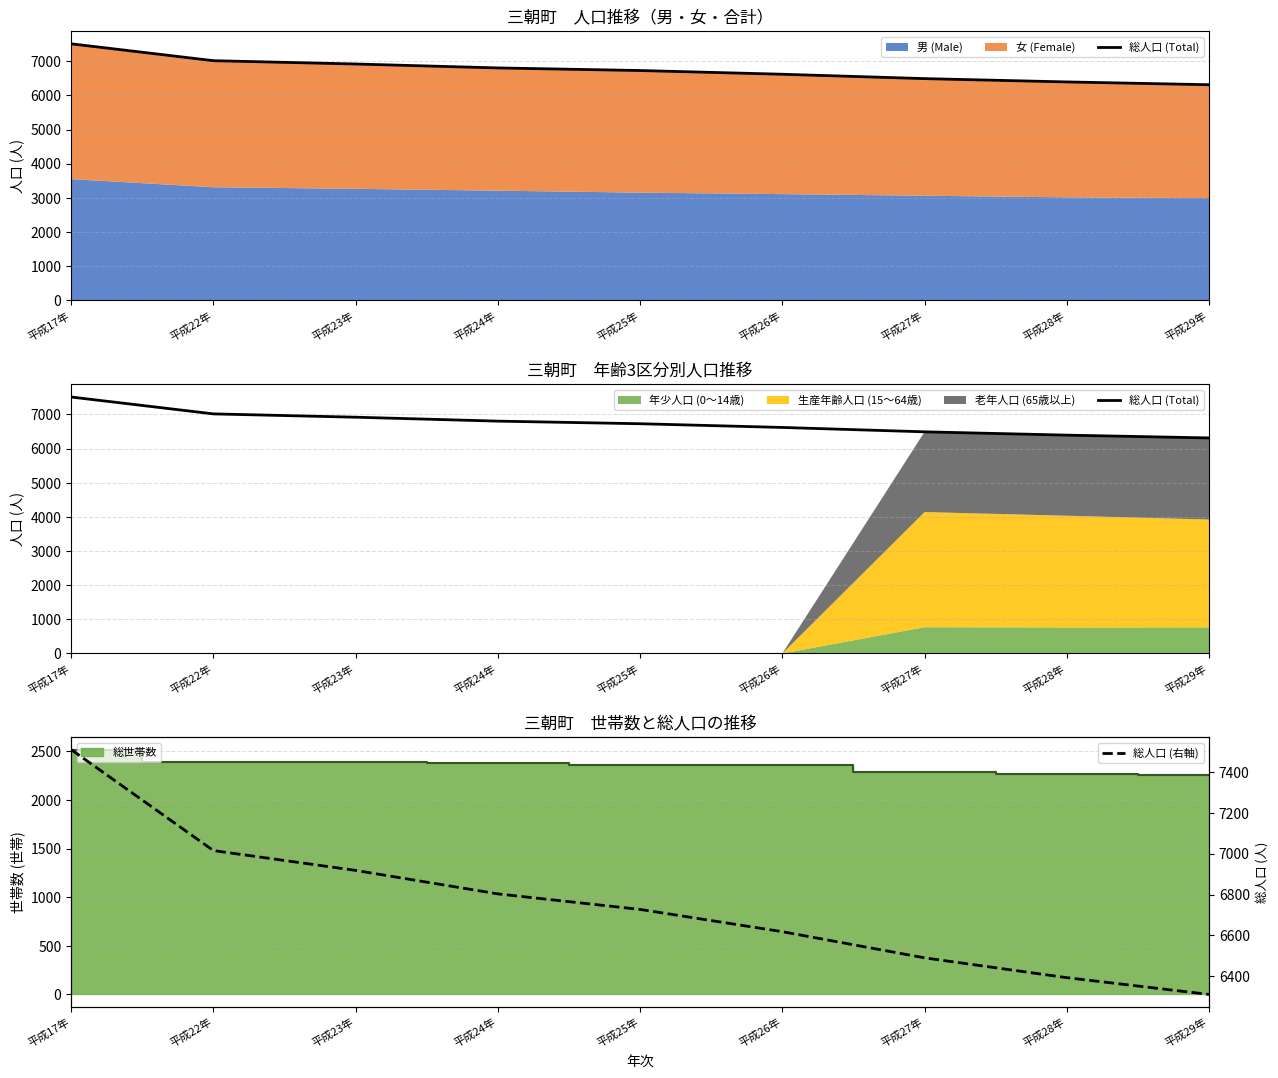

List the series in order of their peak value, lowest first.

総人口 (Total), 総人口 (右軸)